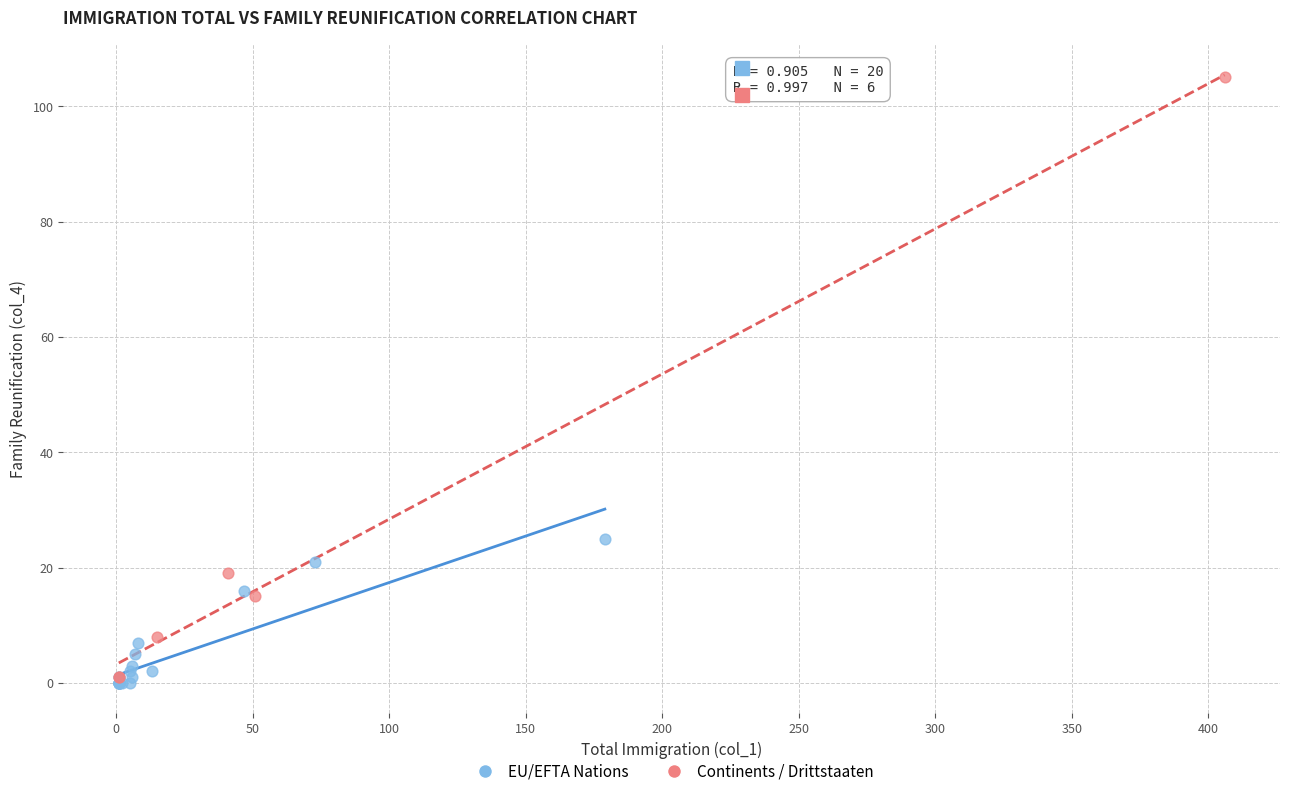

Which series has the largest Y range (max minus min)?

Continents / Drittstaaten